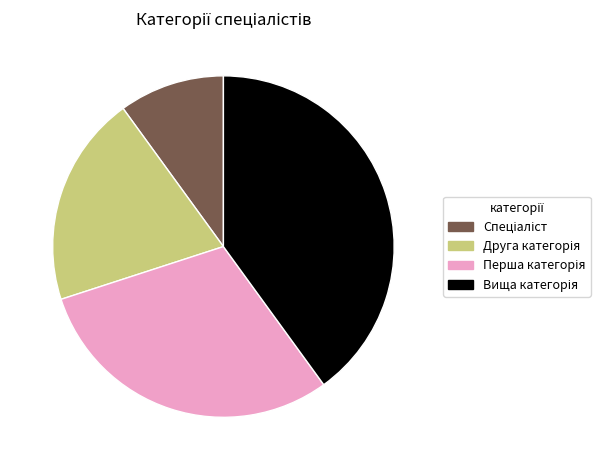

Is there a majority slice in this chart?

No